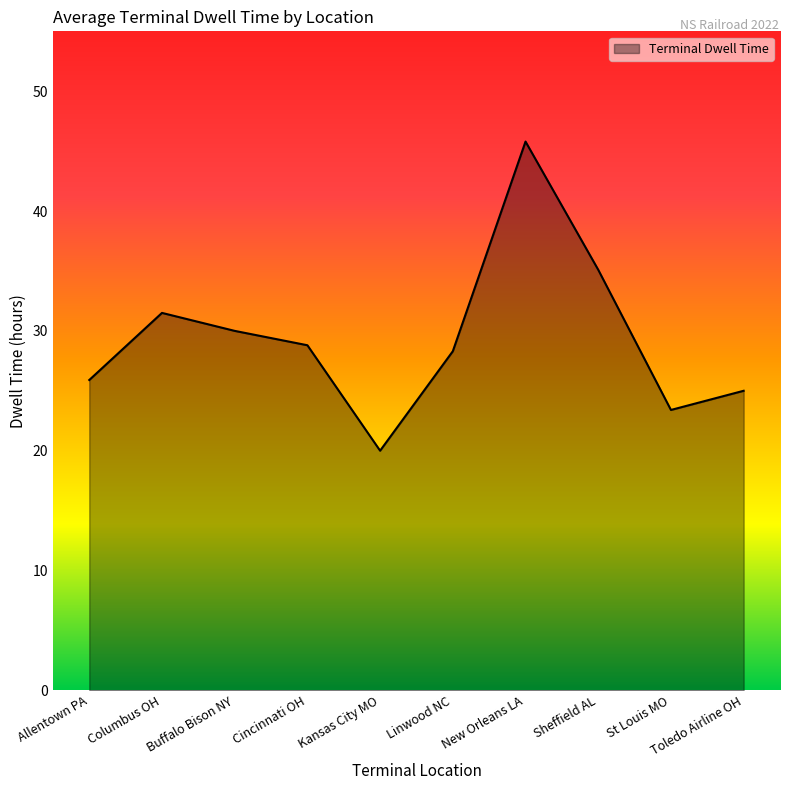

How many lines are shown in the chart?

1